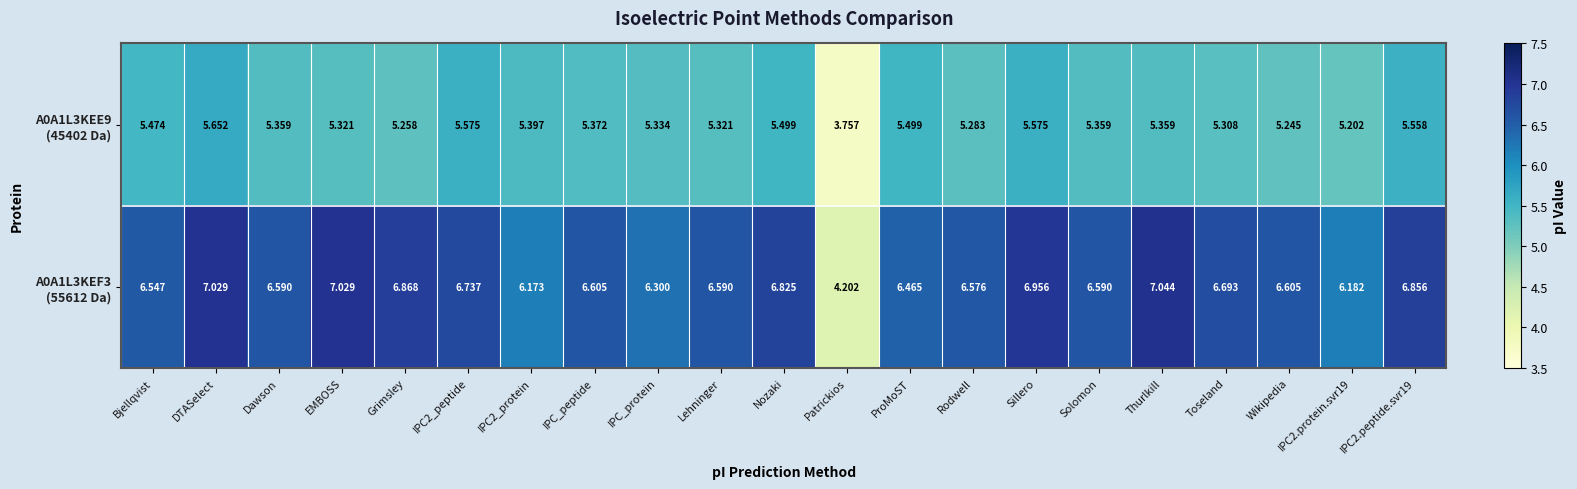

Which label corresponds to the smallest value in the chart?

Patrickios